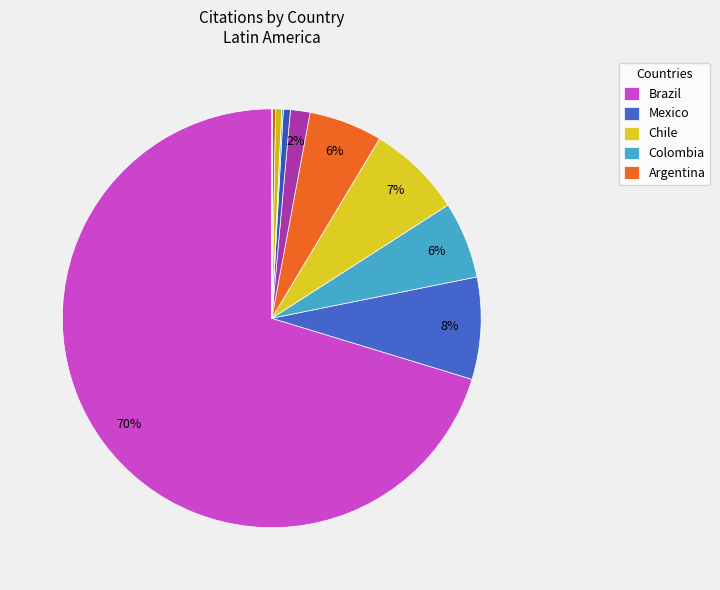

Which slice is the largest?

Brazil